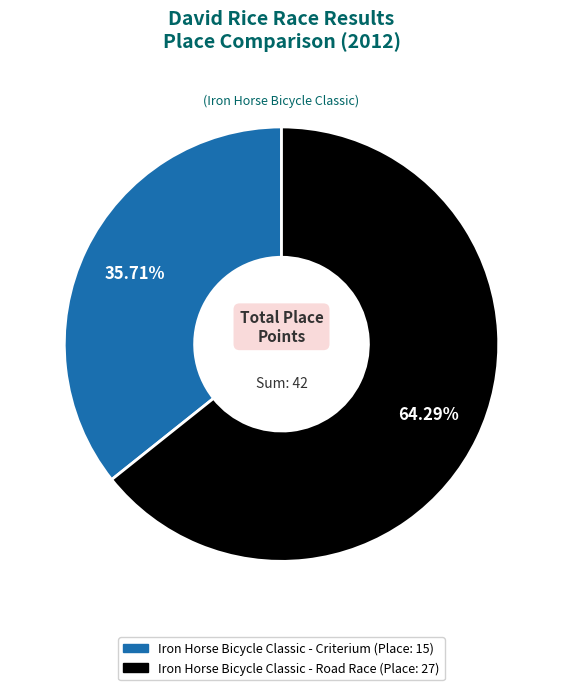

Which category has the smallest portion of the pie?

Iron Horse Bicycle Classic - Criterium